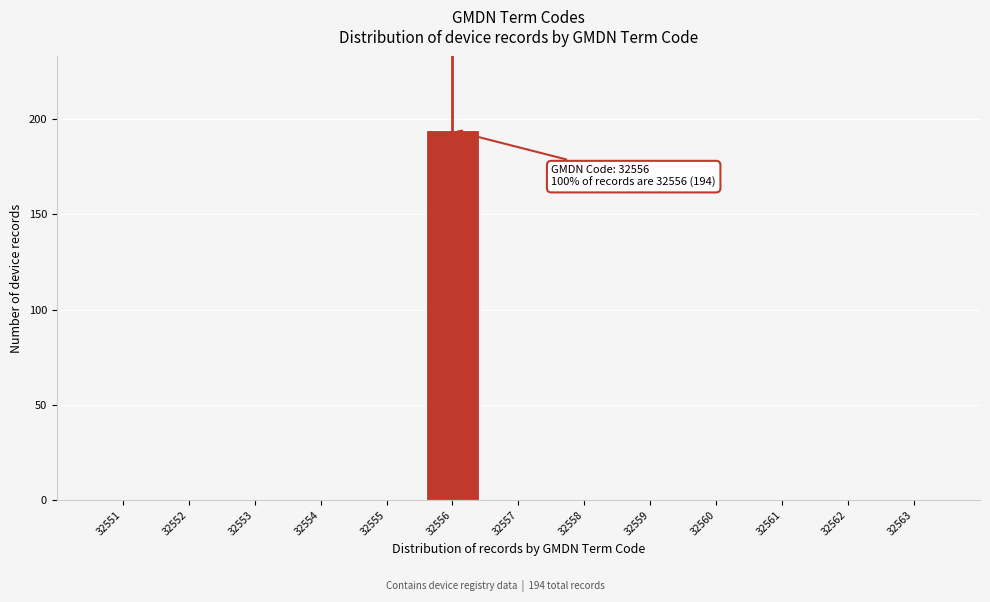

Over which range of the x-axis is the bar tallest?

32555.5 to 32556.5